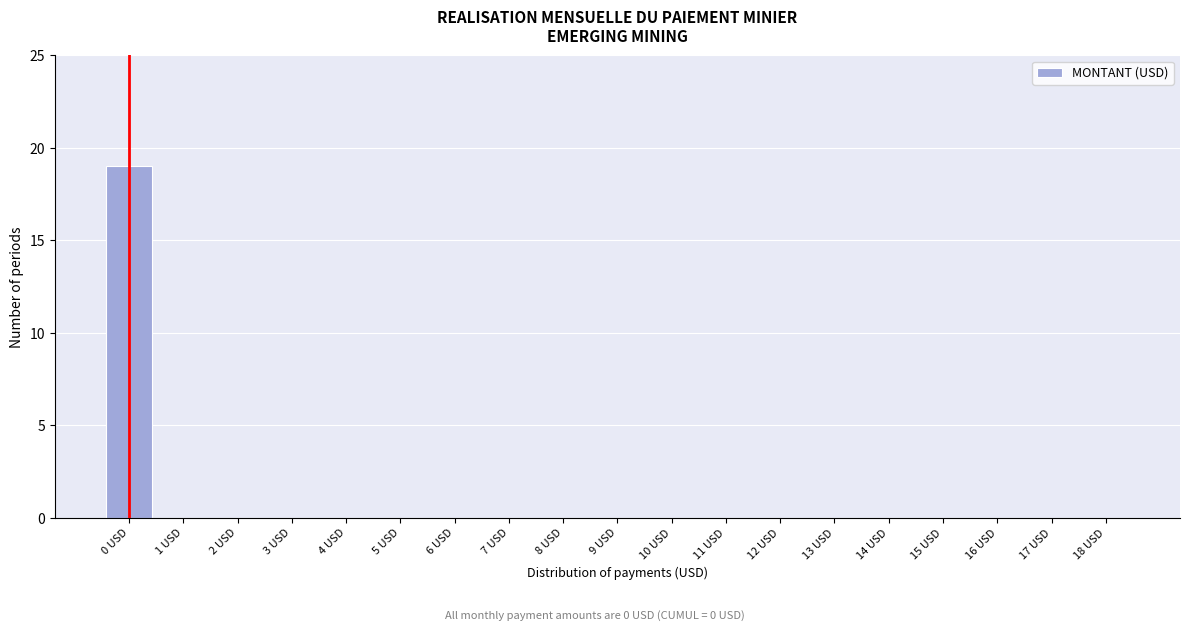

Reading left to right, what are all the values shown in this chart?

0 USD=19	1 USD=0	2 USD=0	3 USD=0	4 USD=0	5 USD=0	6 USD=0	7 USD=0	8 USD=0	9 USD=0	10 USD=0	11 USD=0	12 USD=0	13 USD=0	14 USD=0	15 USD=0	16 USD=0	17 USD=0	18 USD=0